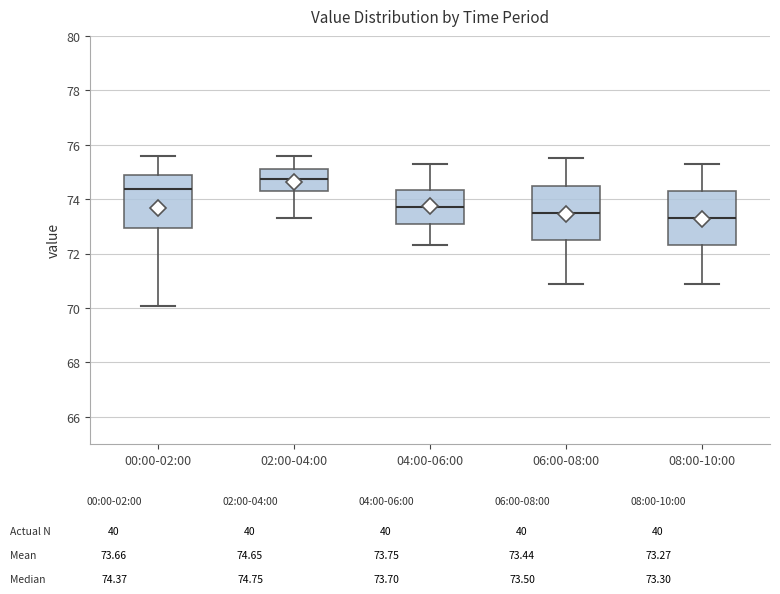

Which box's median line is the highest?

02:00-04:00